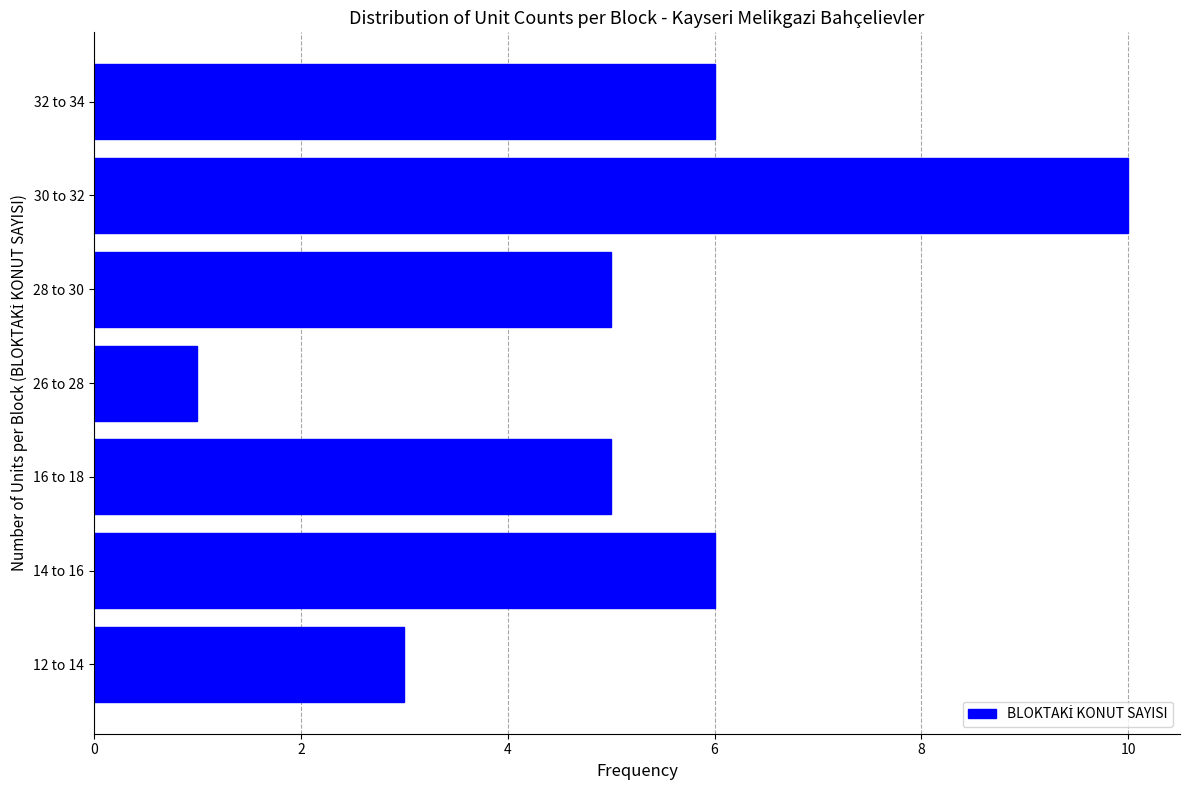

Reading top to bottom, transcribe all the data shown in this chart.

6	10	5	1	5	6	3